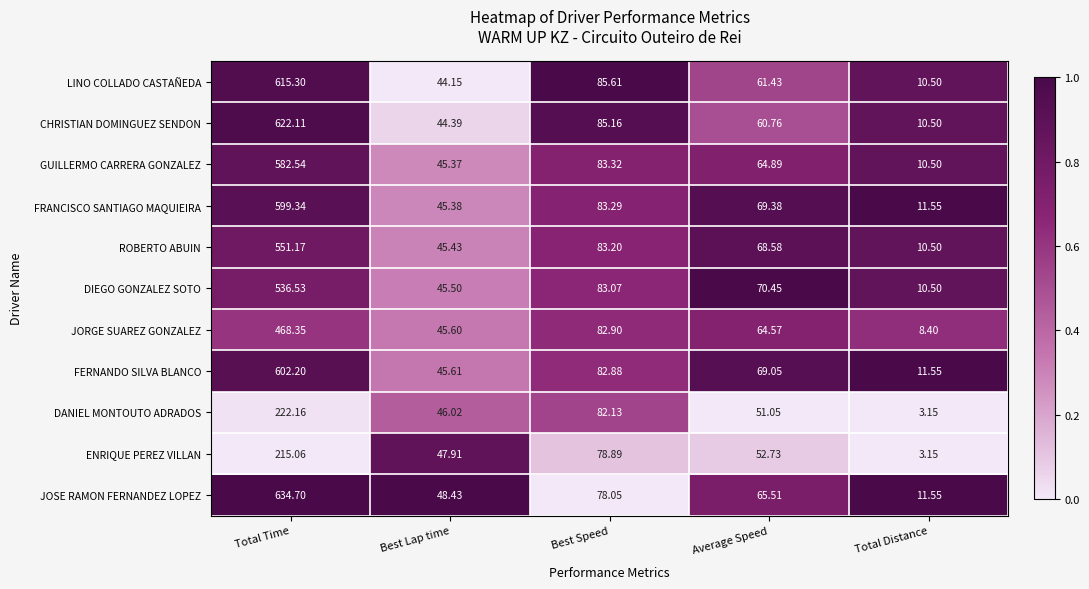

List the series in order of their peak value, lowest first.

ENRIQUE PEREZ VILLAN, DANIEL MONTOUTO ADRADOS, JORGE SUAREZ GONZALEZ, DIEGO GONZALEZ SOTO, ROBERTO ABUIN, GUILLERMO CARRERA GONZALEZ, FRANCISCO SANTIAGO MAQUIEIRA, FERNANDO SILVA BLANCO, LINO COLLADO CASTAÑEDA, CHRISTIAN DOMINGUEZ SENDON, JOSE RAMON FERNANDEZ LOPEZ